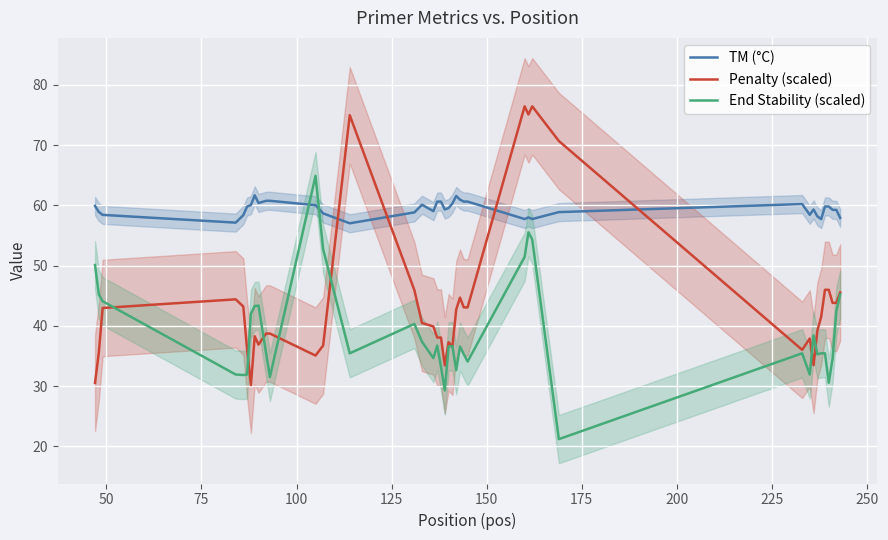

Rank the series by their average value, from highest to lowest.

TM (°C), Penalty (scaled), End Stability (scaled)